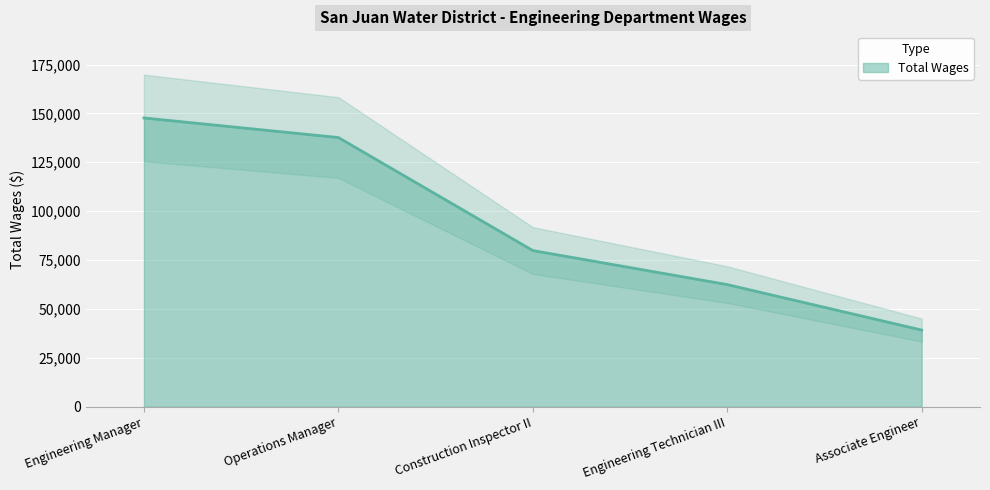

At which label is the value closest to 93430?

Construction Inspector II